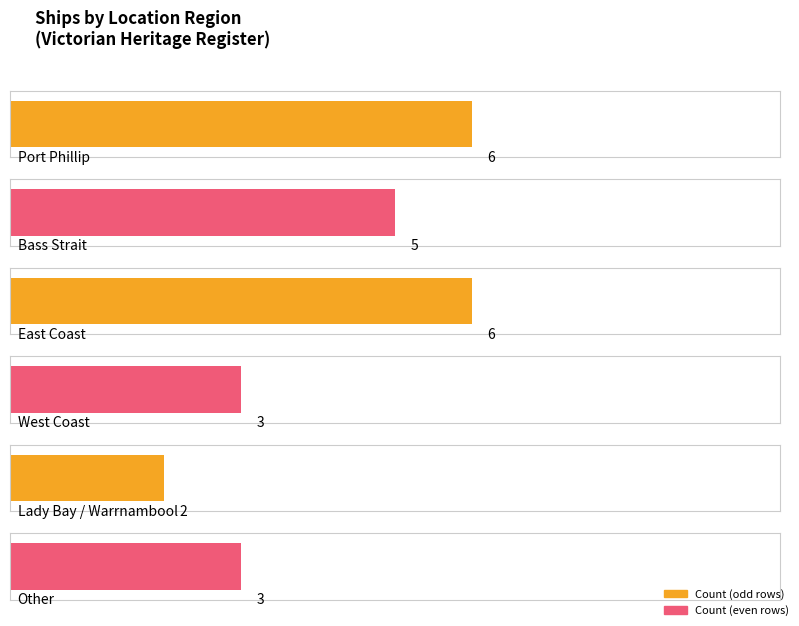

What is the sum of all values?

25